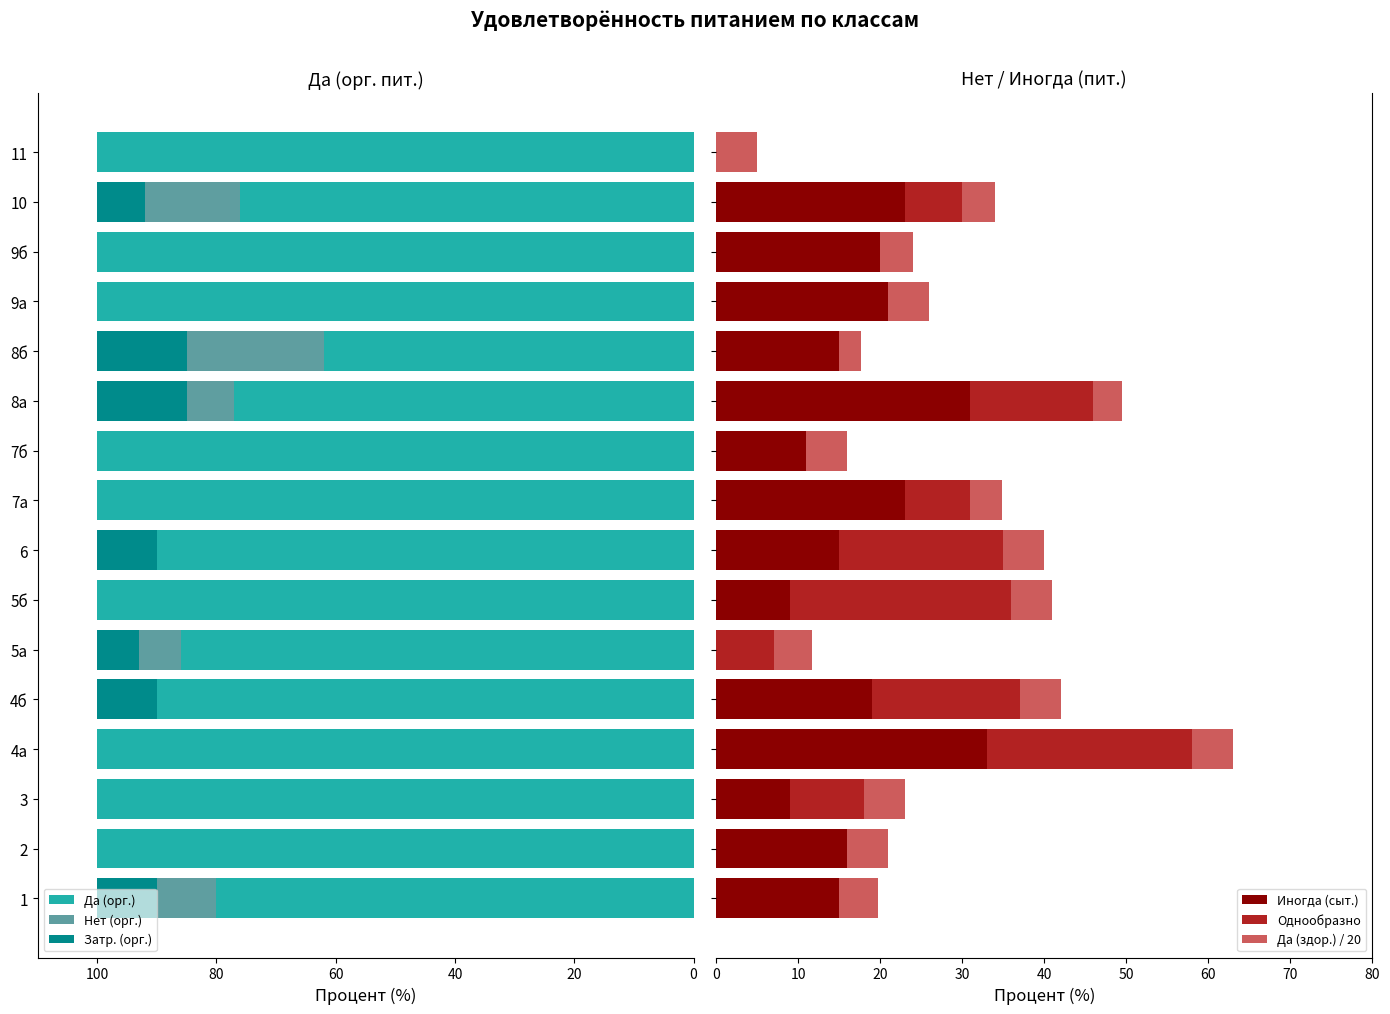

Are the bars grouped side by side (vs. stacked)?

Yes